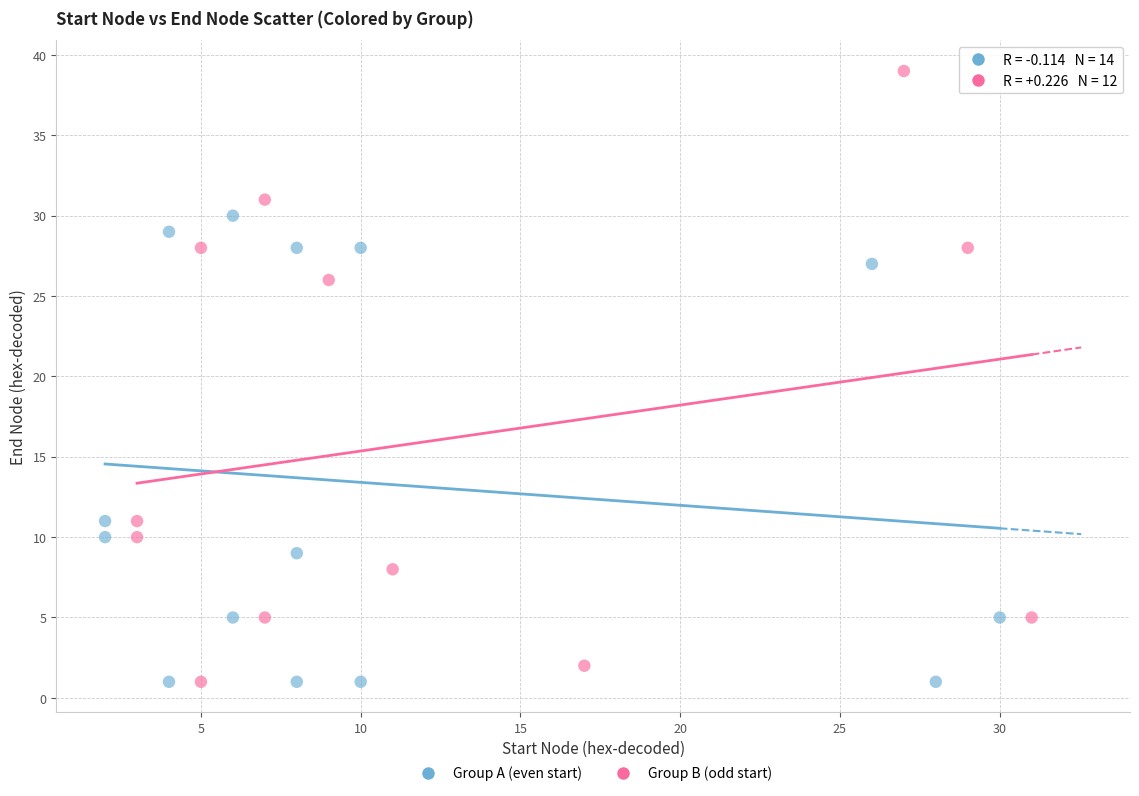

Which series reaches the maximum Y coordinate?

Group B (odd start)